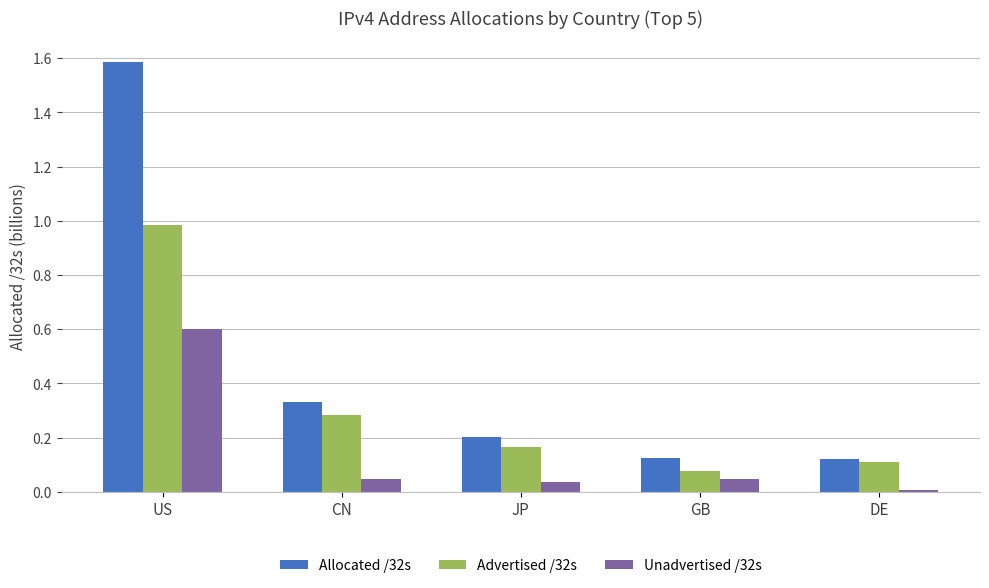

Which series has the largest range (max minus min)?

Allocated /32s